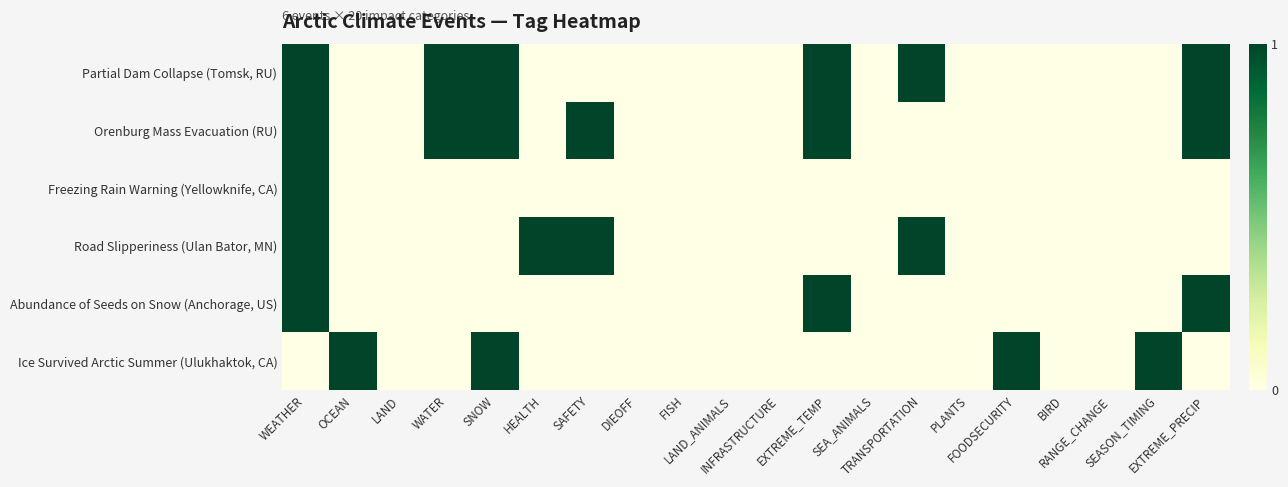

Rank the series by their maximum value, from highest to lowest.

Partial Dam Collapse (Tomsk, RU), Orenburg Mass Evacuation (RU), Freezing Rain Warning (Yellowknife, CA), Road Slipperiness (Ulan Bator, MN), Abundance of Seeds on Snow (Anchorage, US), Ice Survived Arctic Summer (Ulukhaktok, CA)